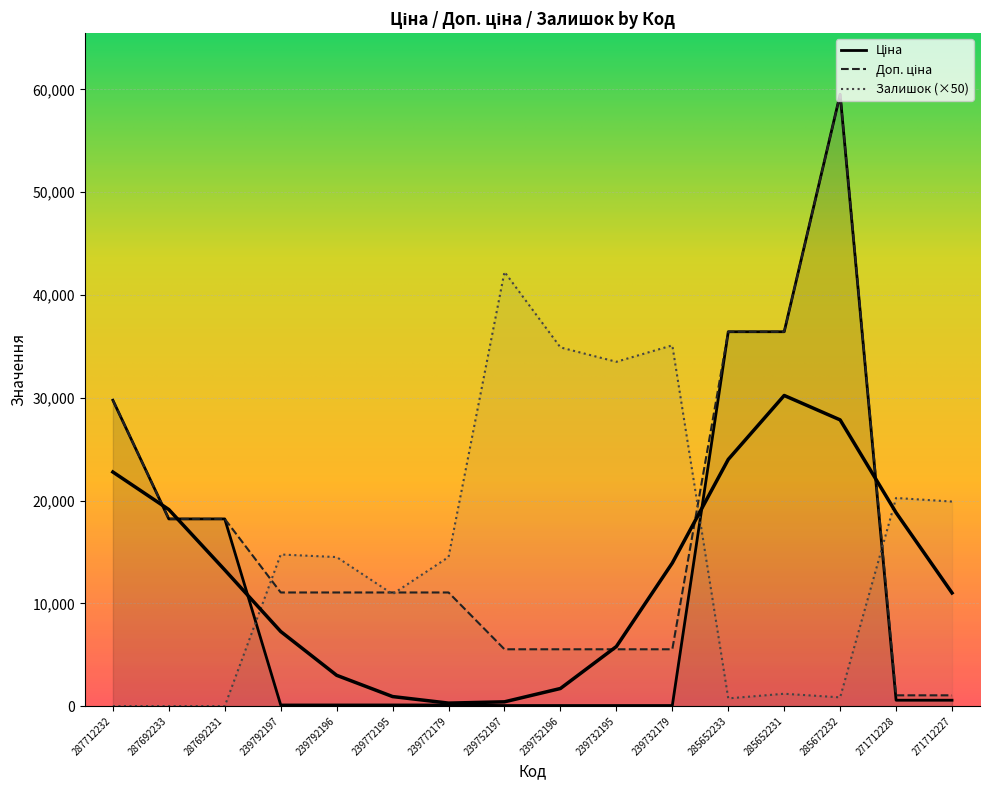

Does the chart display data point markers on the line(s)?

No